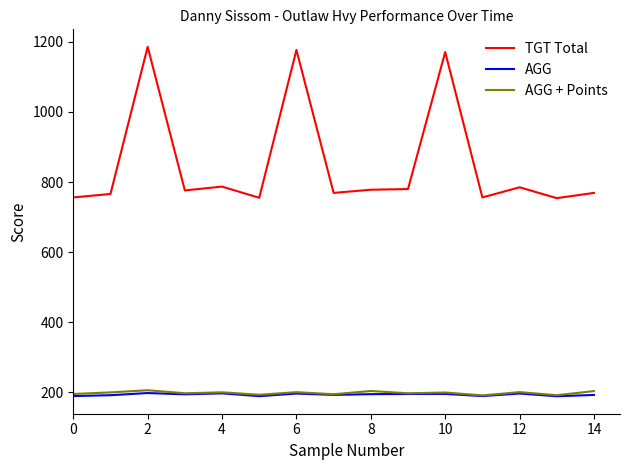

In AGG + Points, how many points are lower than both neighbors (excluding endpoints)?

6